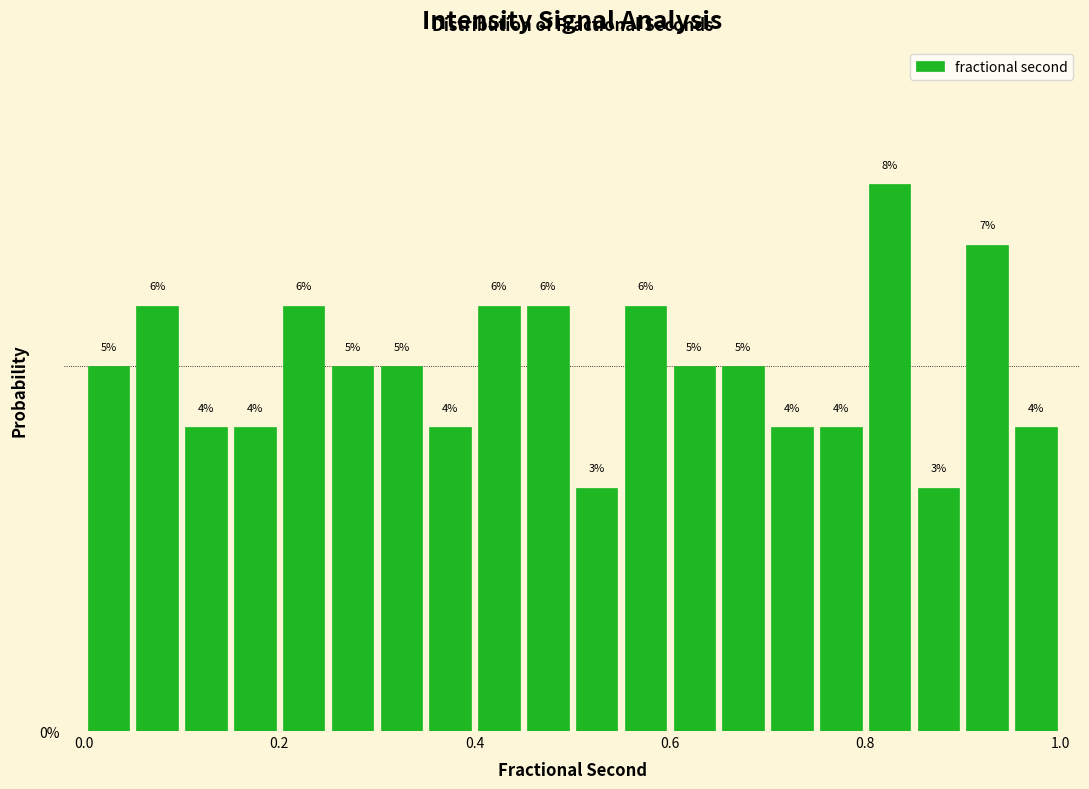

Around what value on the x-axis is the tallest bar? Give the approximate position of its centre, as read against the axis.

0.82